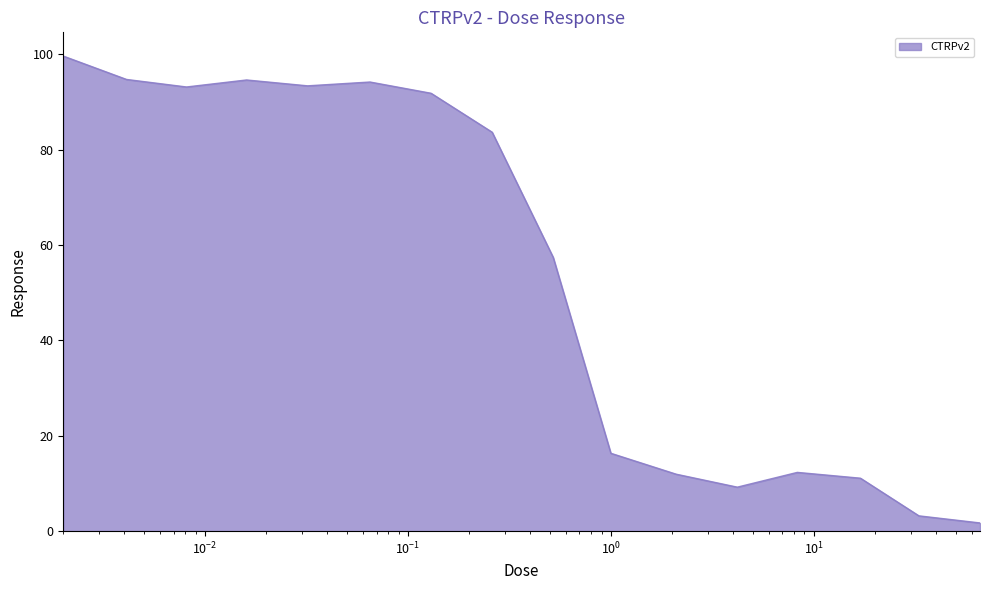

What is the maximum value shown in the chart?

99.7